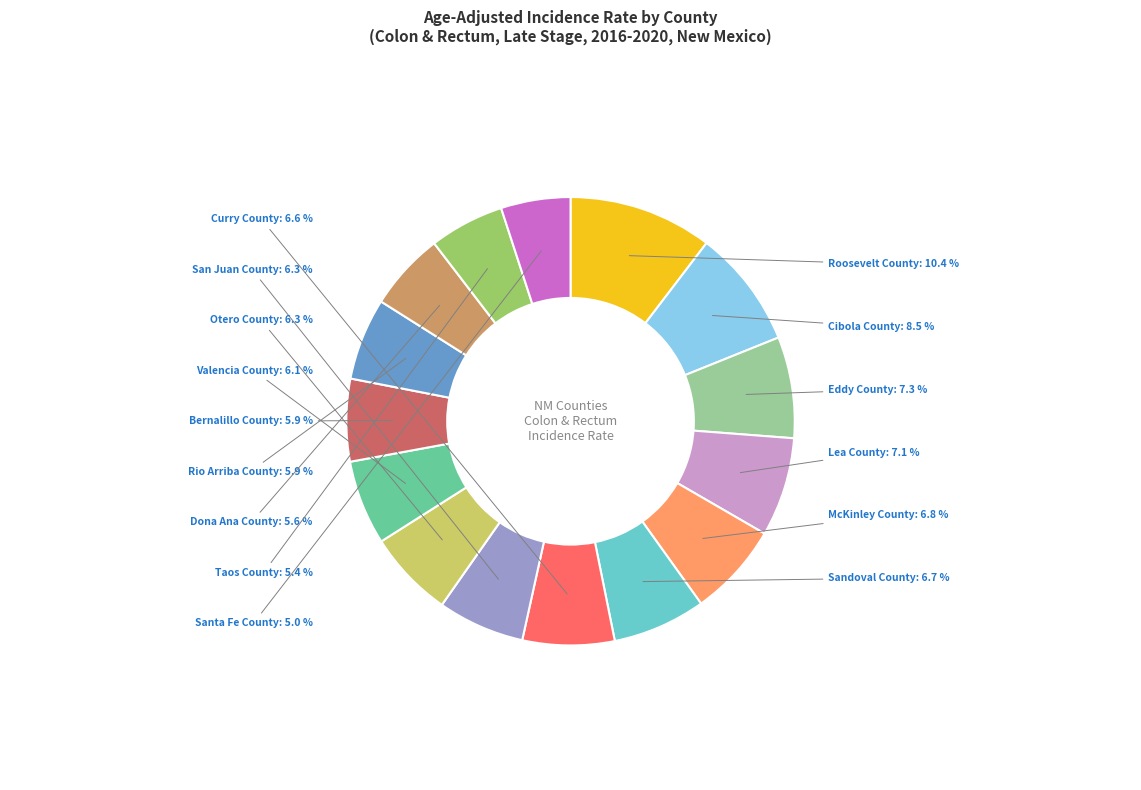

Is there a majority slice in this chart?

No